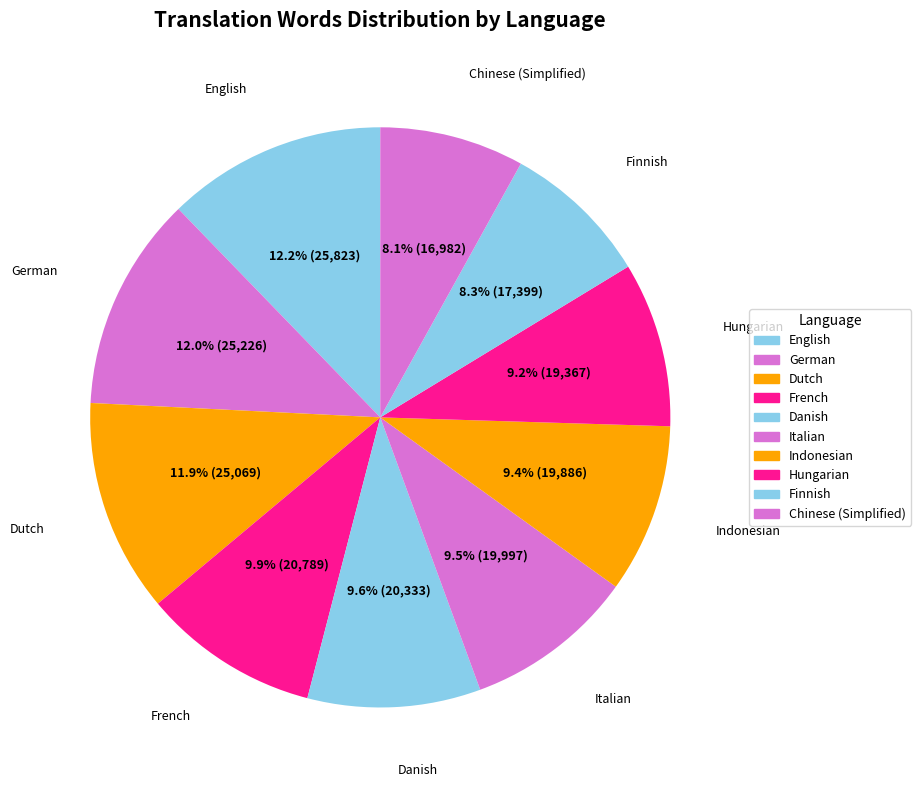

Count the number of slices in the pie.

10